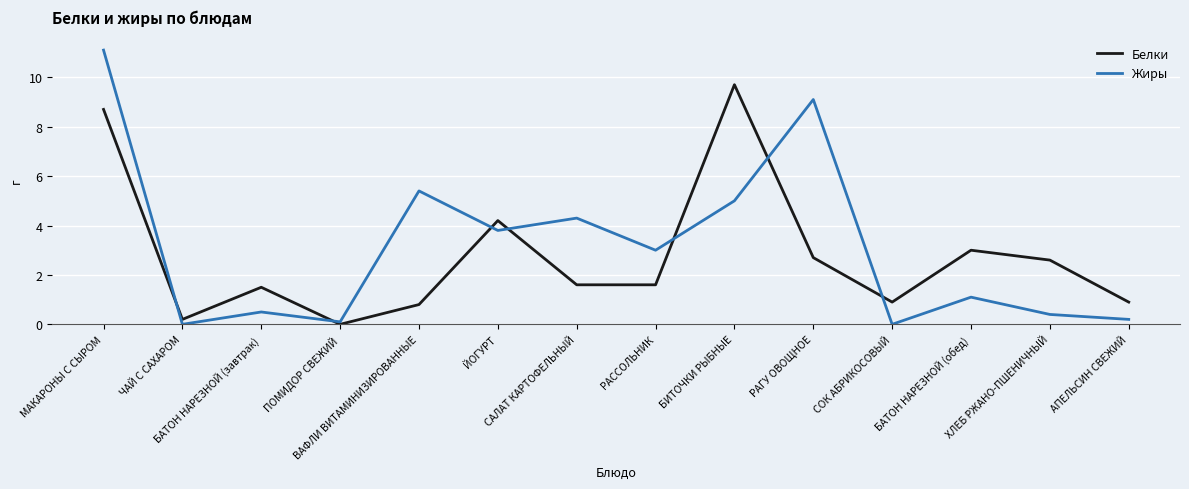

What are all the series names shown in the legend?

Белки, Жиры